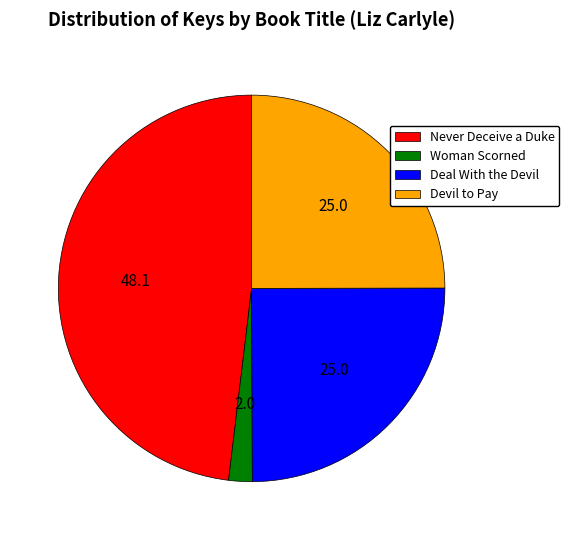

How many segments does this pie chart have?

4